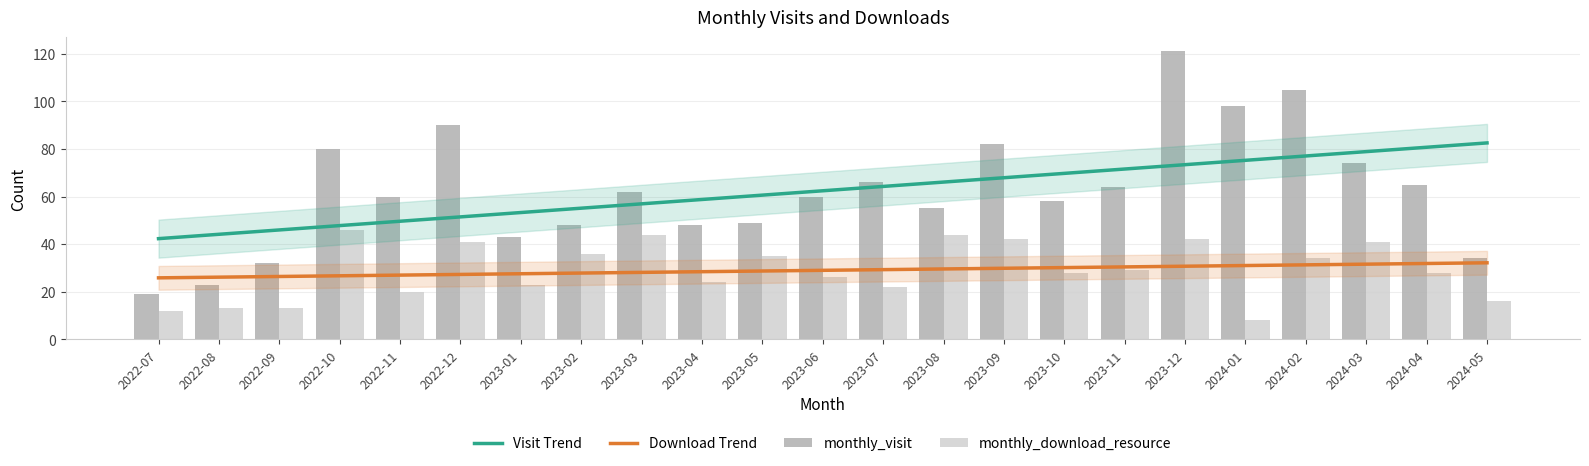

How many categories are shown in the chart?

23